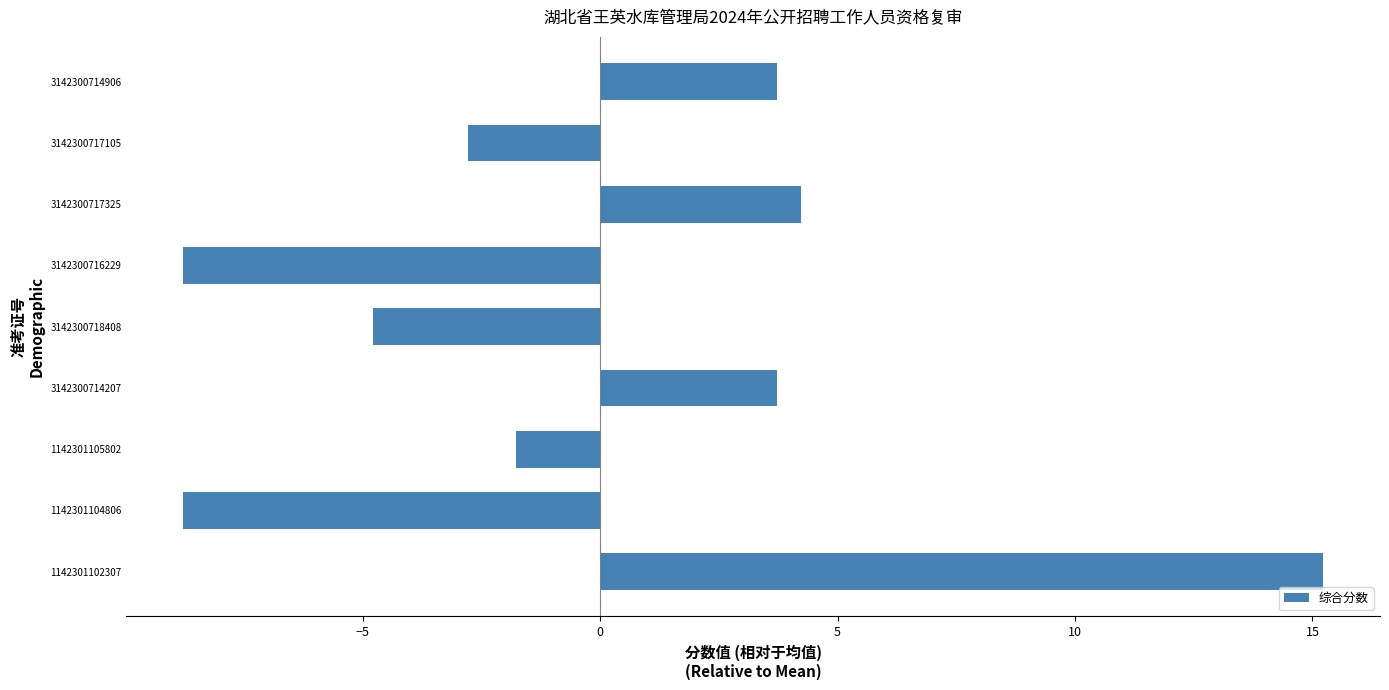

Which label corresponds to the largest value in the chart?

1142301102307